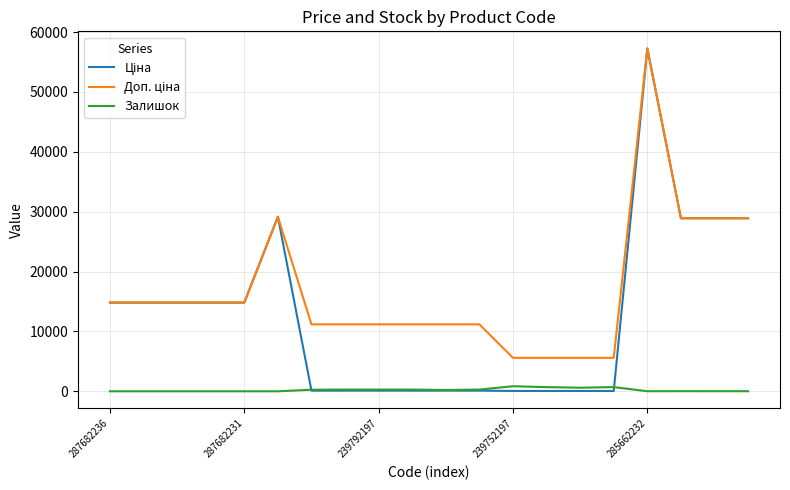

What is the greatest value displayed?

57258.0